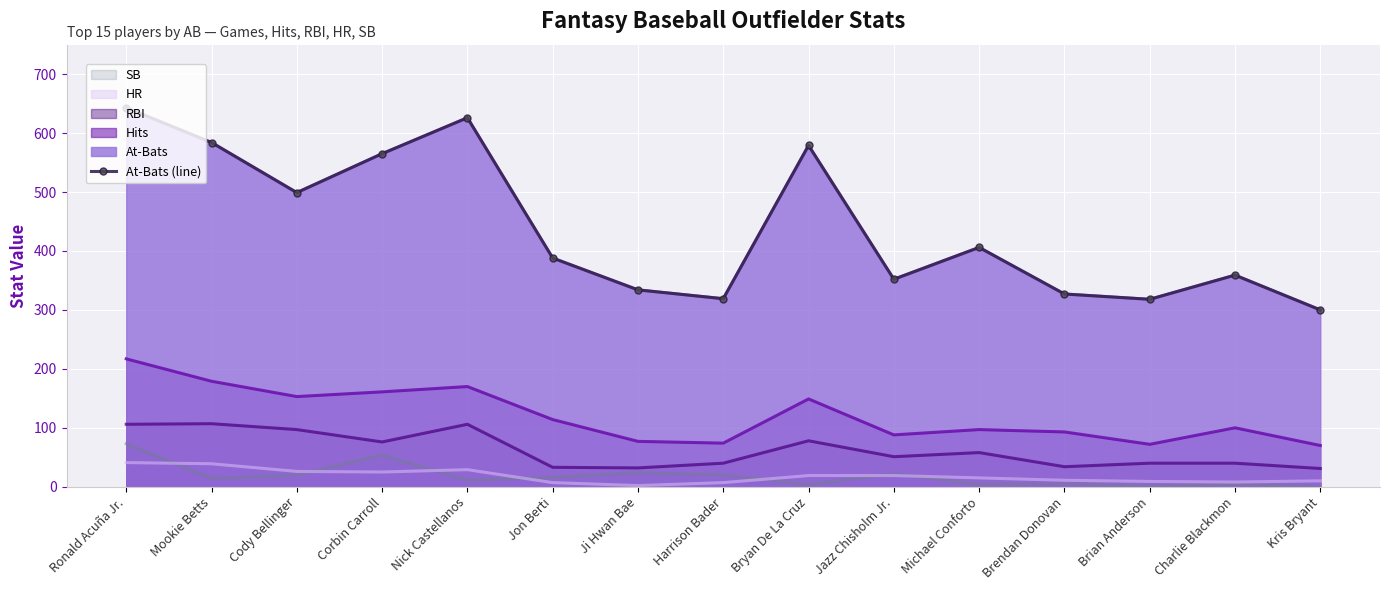

At which label is the value closest to 471?

Cody Bellinger